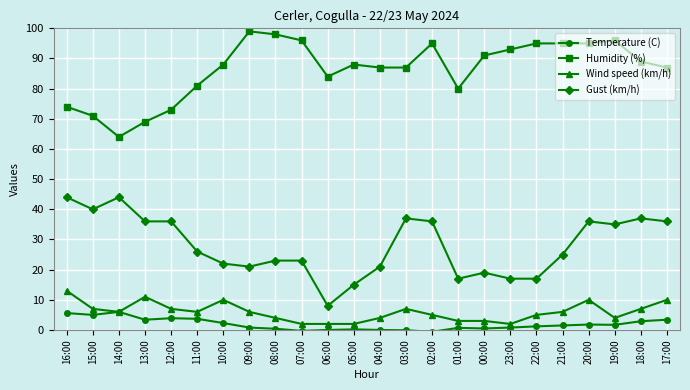

Where is the first local maximum for Wind speed (km/h)?

13:00